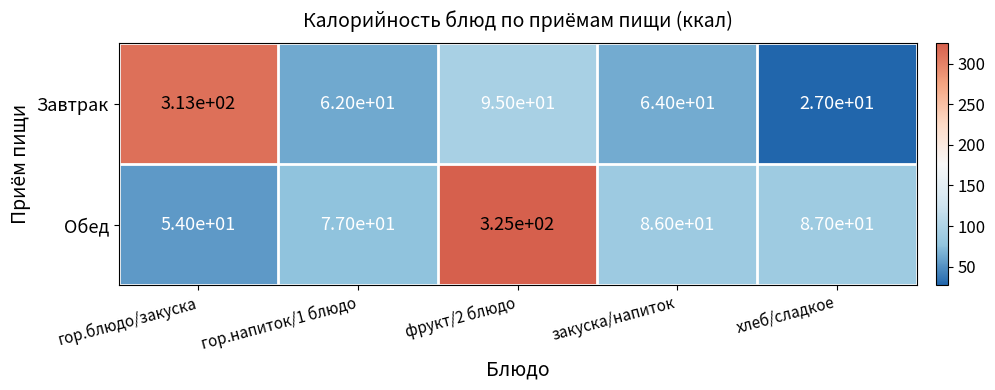

Count the number of categories in the chart.

5